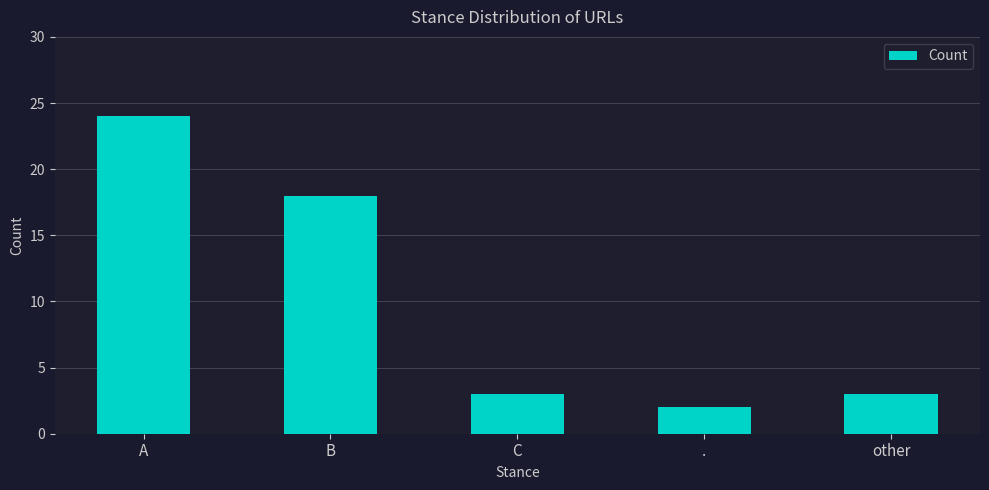

Between A and other, which is larger?

A